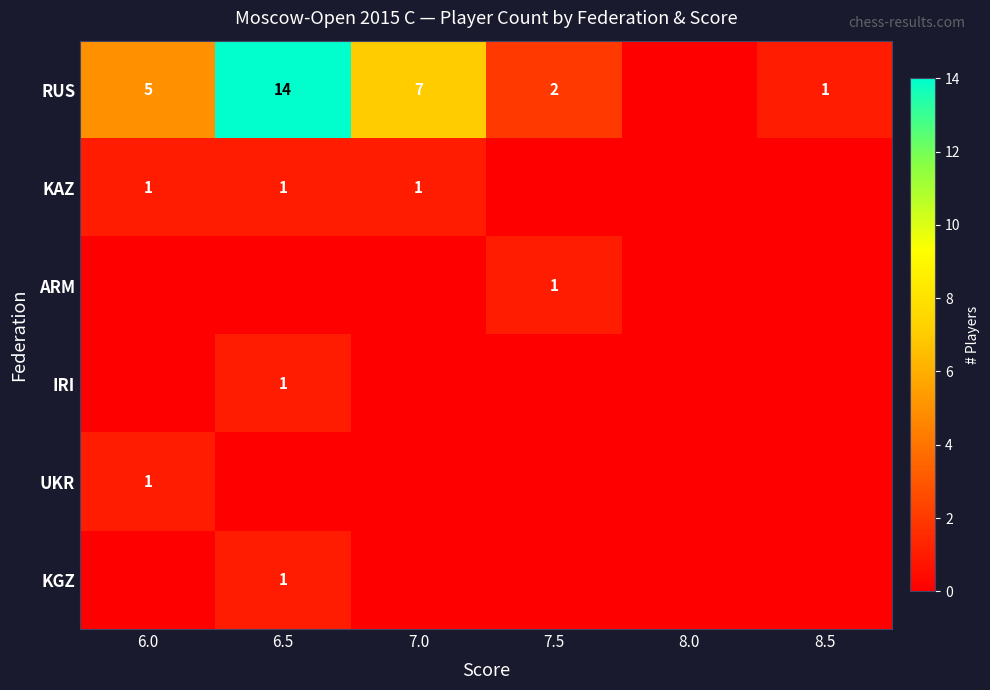

The RUS series shows 3 at 7.0. True or false?

False